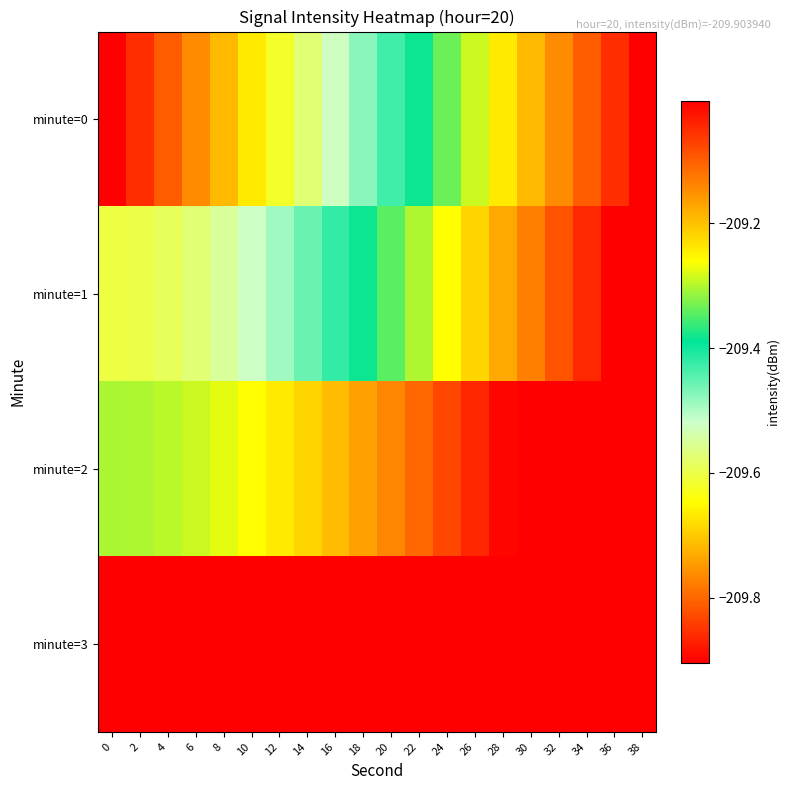

Which has a higher value, 30 or 12?

30